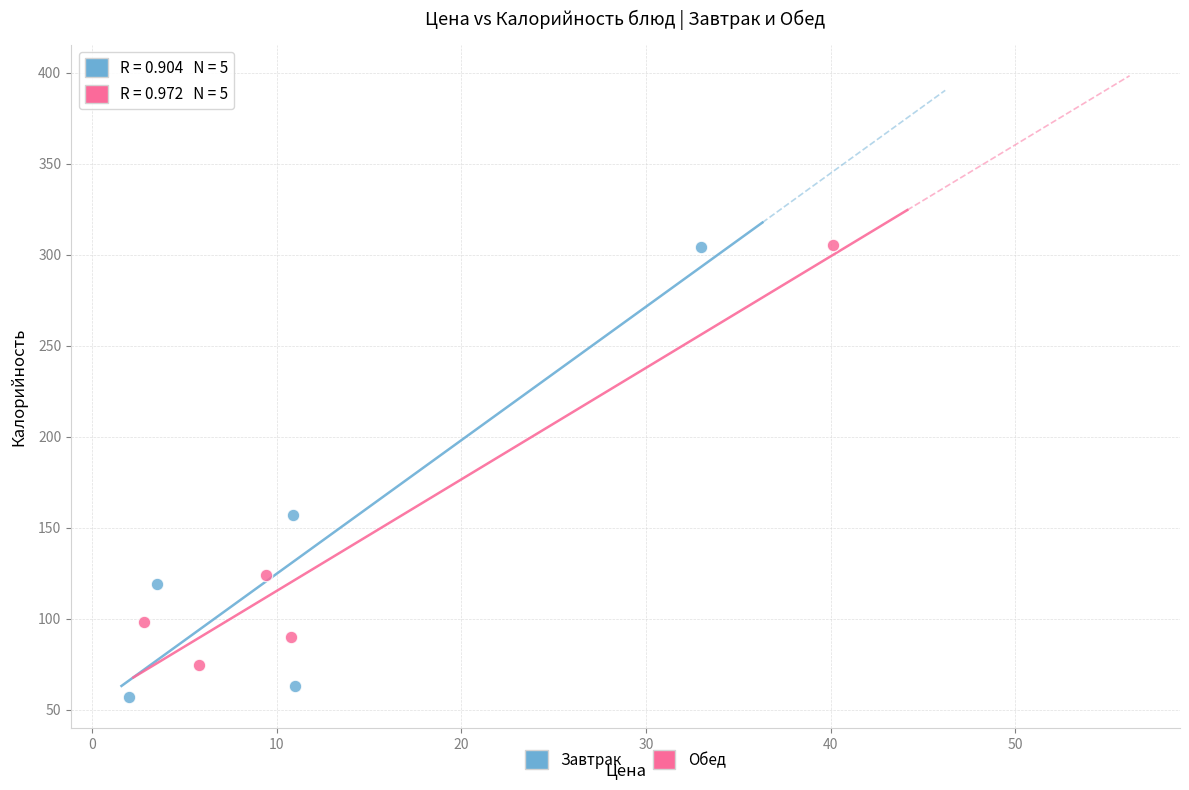

Which series has the widest spread of Y values?

Завтрак